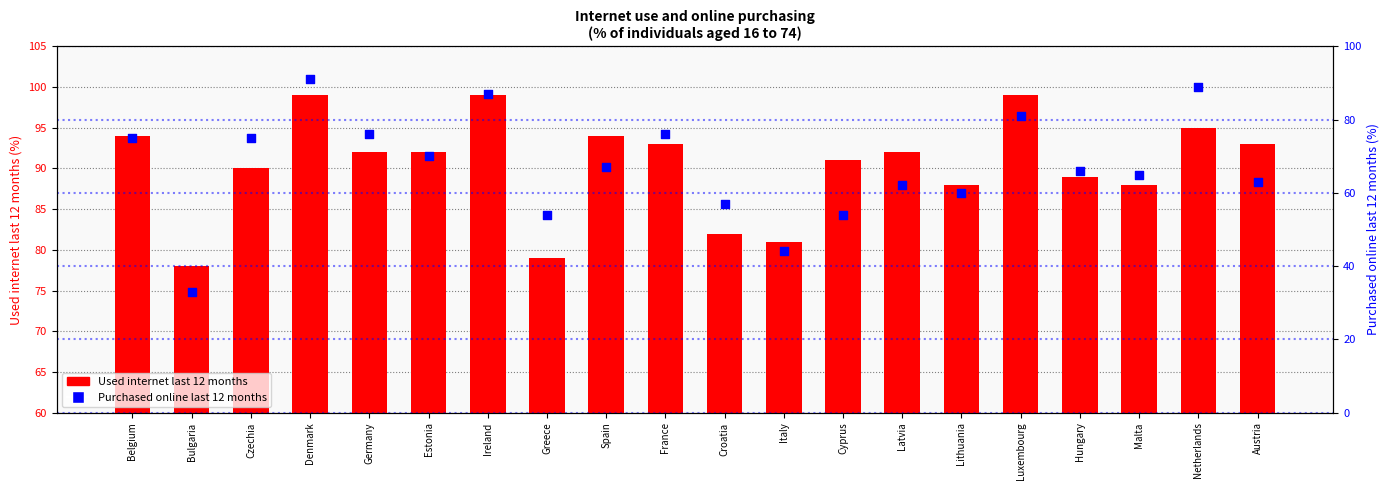

What is the total value across all series at Denmark?

190